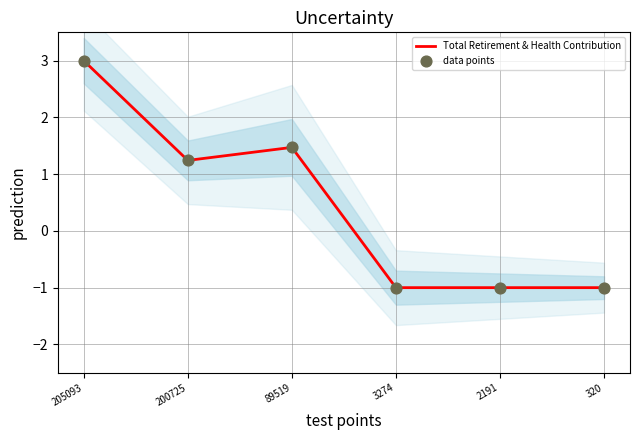

Which series reaches the maximum Y coordinate?

Total Retirement & Health Contribution